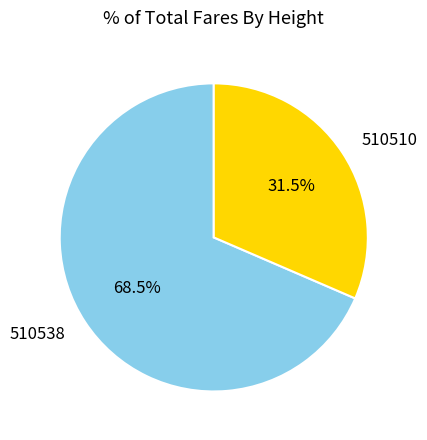

Between 510510 and 510538, which is larger?

510538